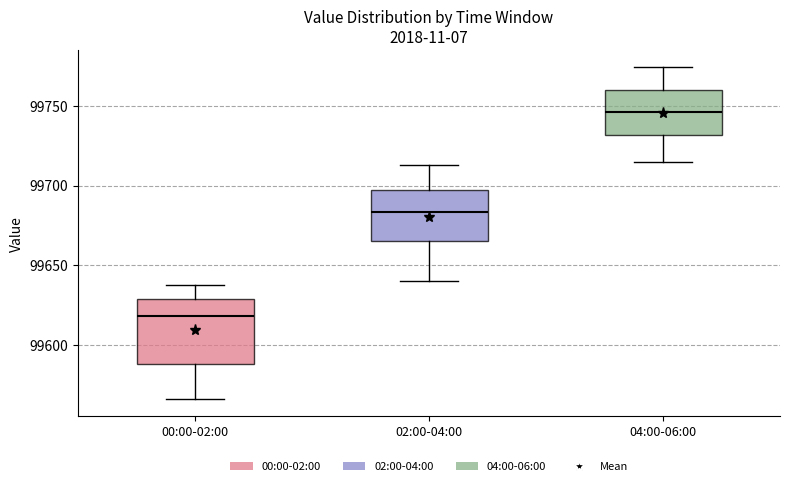

Reading left to right, transcribe this box plot: for each box, give where its median line is, the range the box spans, and where its two whiskers end, as read against the y-axis. The values are not printed on the chart, so give them approximately, as read against the axis.

00:00-02:00: median 99620, box 99590 to 99630, whiskers 99565 to 99635
02:00-04:00: median 99685, box 99665 to 99695, whiskers 99640 to 99715
04:00-06:00: median 99745, box 99730 to 99760, whiskers 99715 to 99775